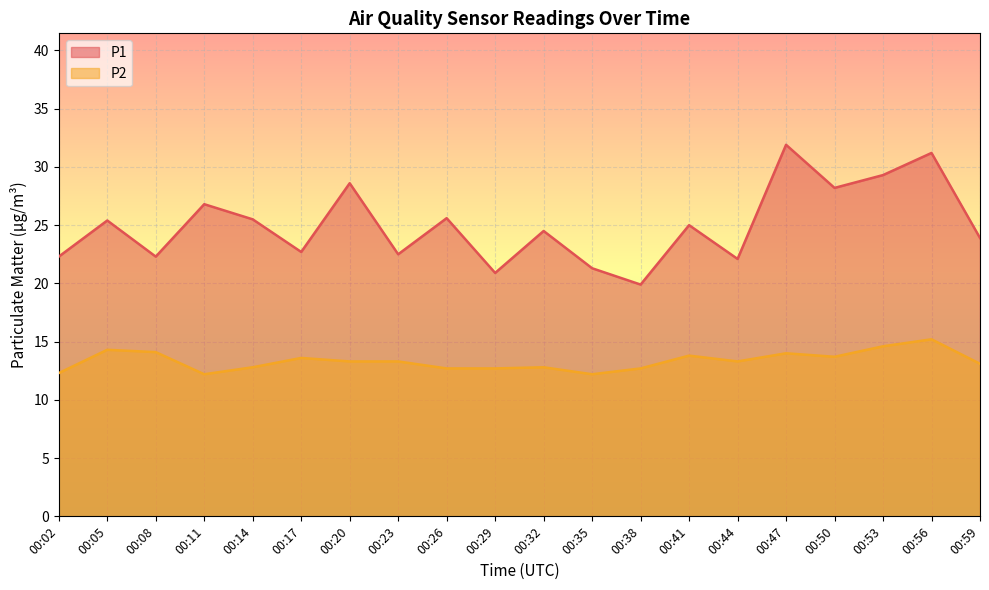

Reading right to left, extract all data points from this chart.

P1: 23.9	31.2	29.3	28.2	31.9	22.1	25.0	19.9	21.3	24.5	20.9	25.6	22.5	28.6	22.7	25.5	26.8	22.3	25.4	22.3
P2: 13.1	15.2	14.6	13.7	14.0	13.3	13.8	12.7	12.2	12.8	12.7	12.7	13.3	13.3	13.6	12.8	12.2	14.1	14.3	12.3